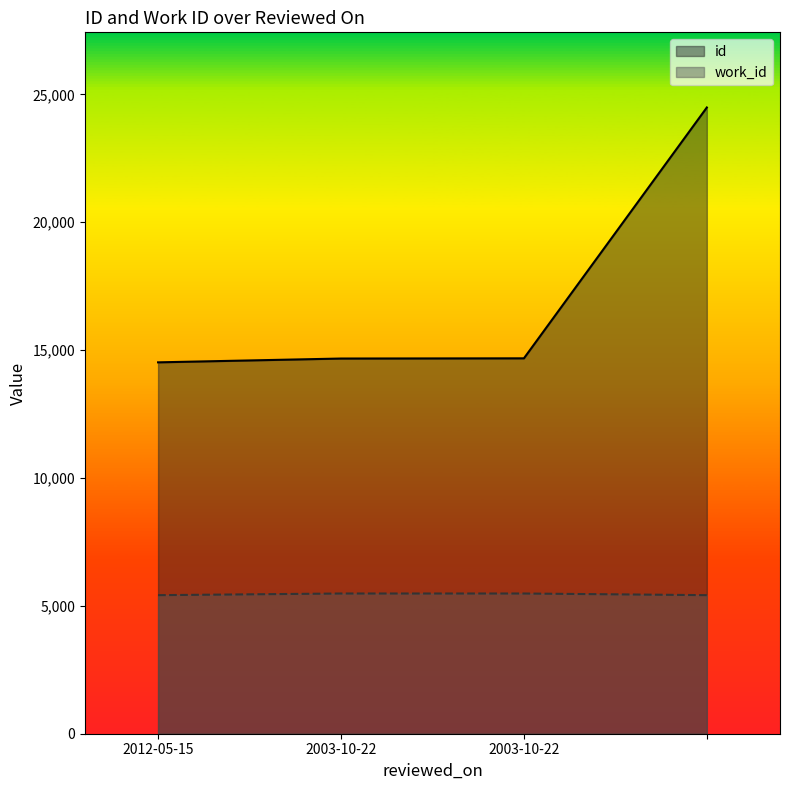

What is the label of the 4th point from the right?

2012-05-15